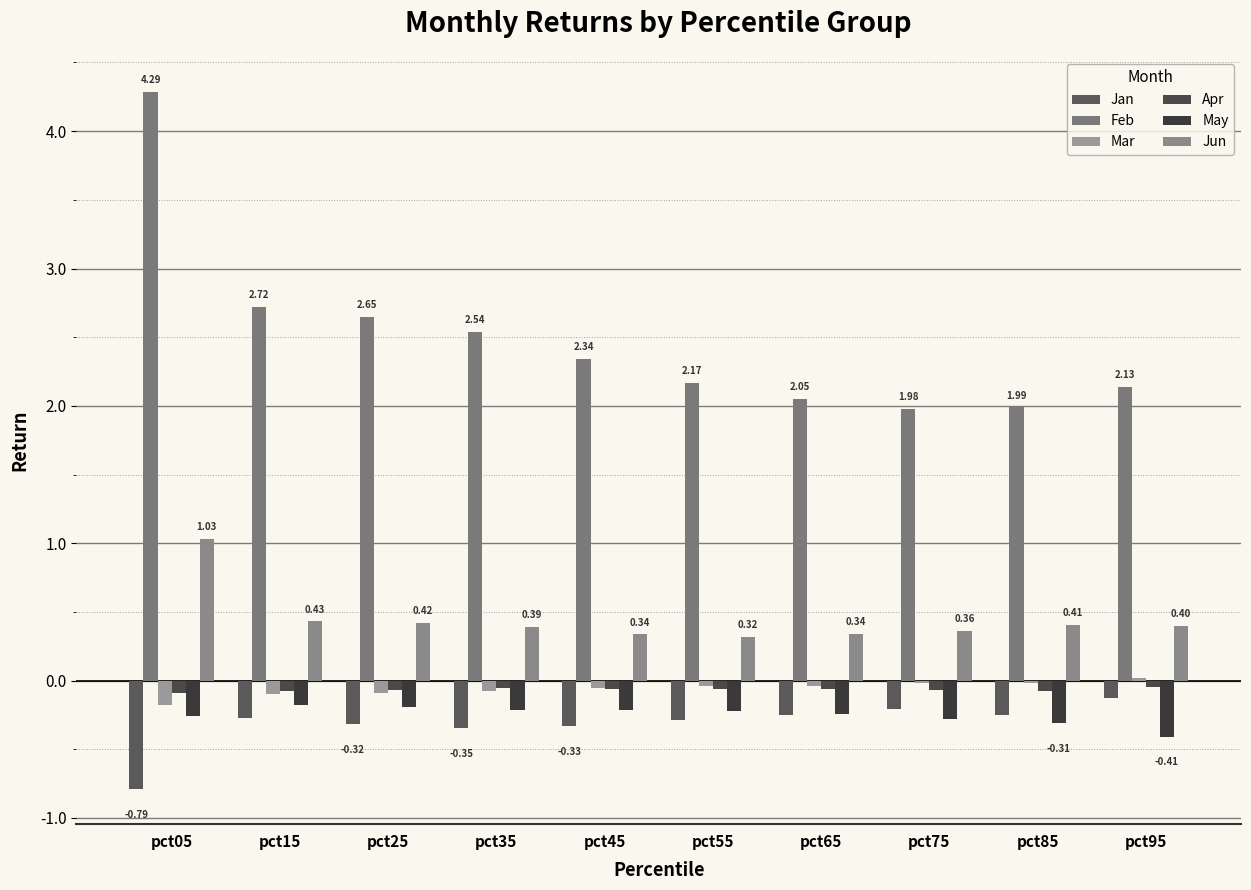

What is the difference between the maximum and second lowest values in the Jun series?

0.7